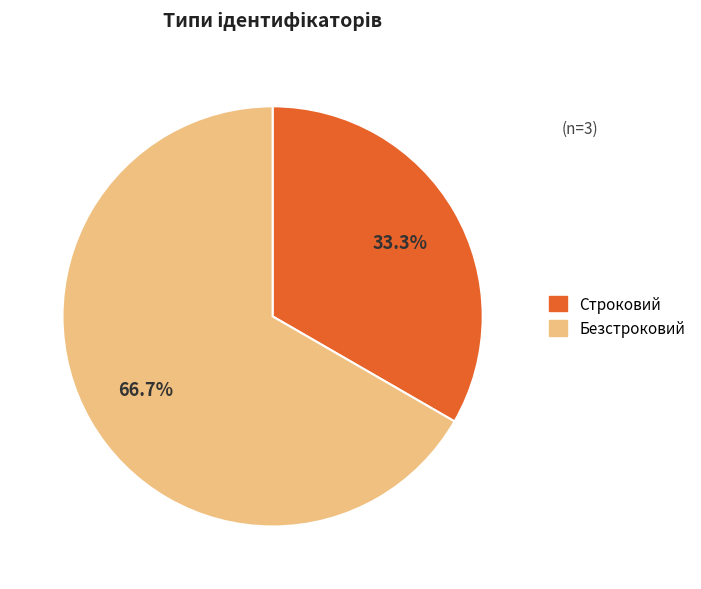

To the nearest percent, what is the difference between the largest and smallest slice percentages?

33%